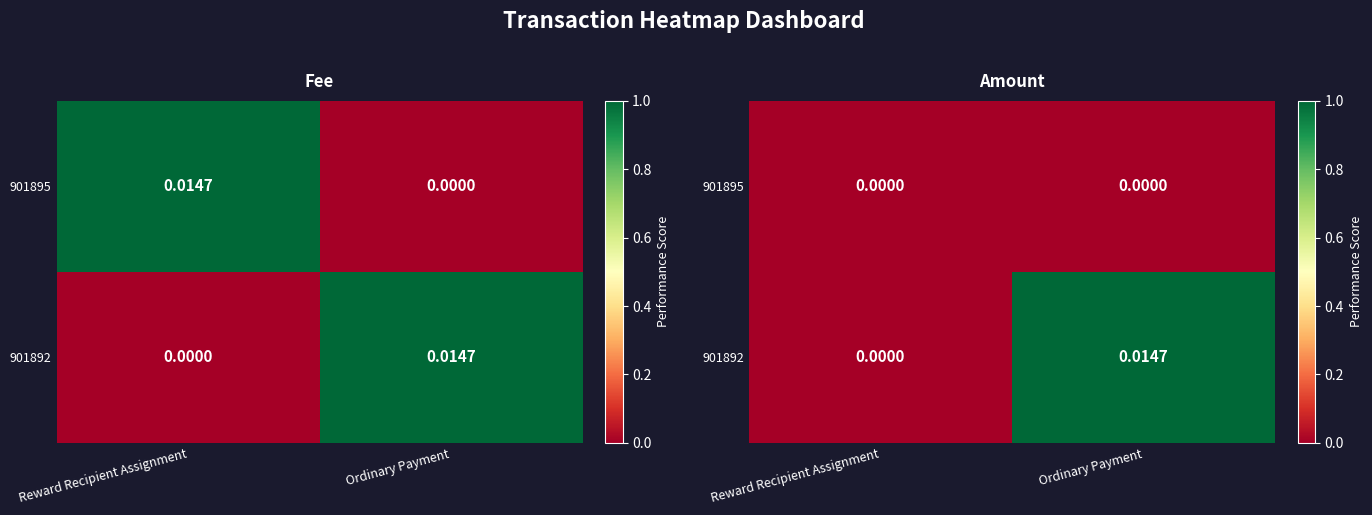

Rank the series by their average value, from highest to lowest.

901892, 901895